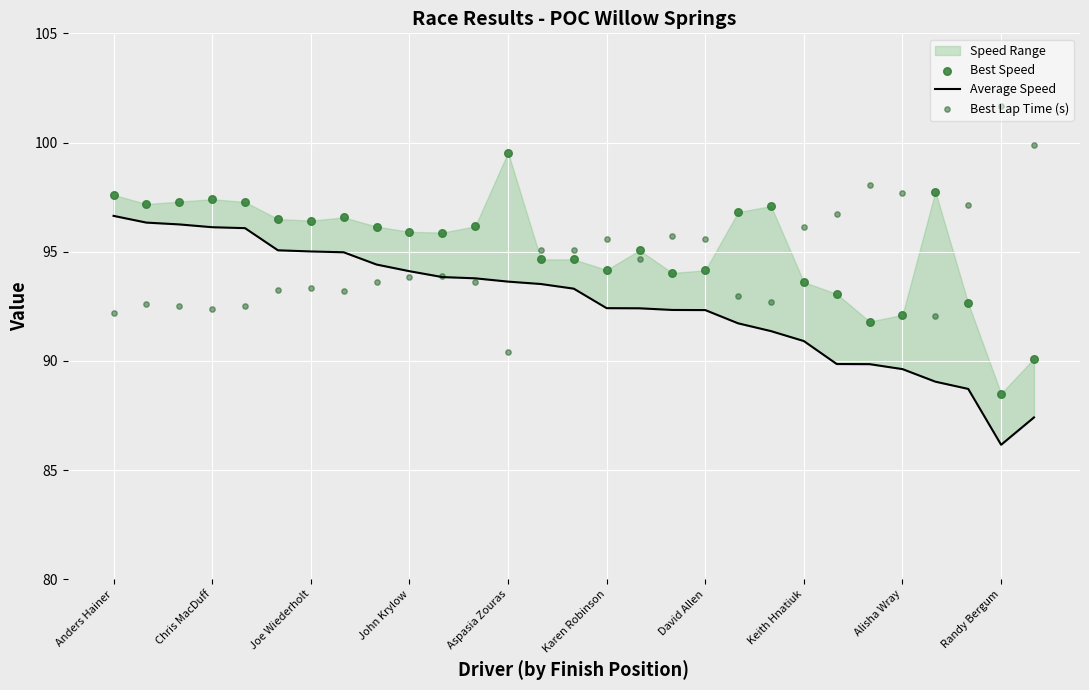

Which series reaches the minimum Y coordinate?

Average Speed